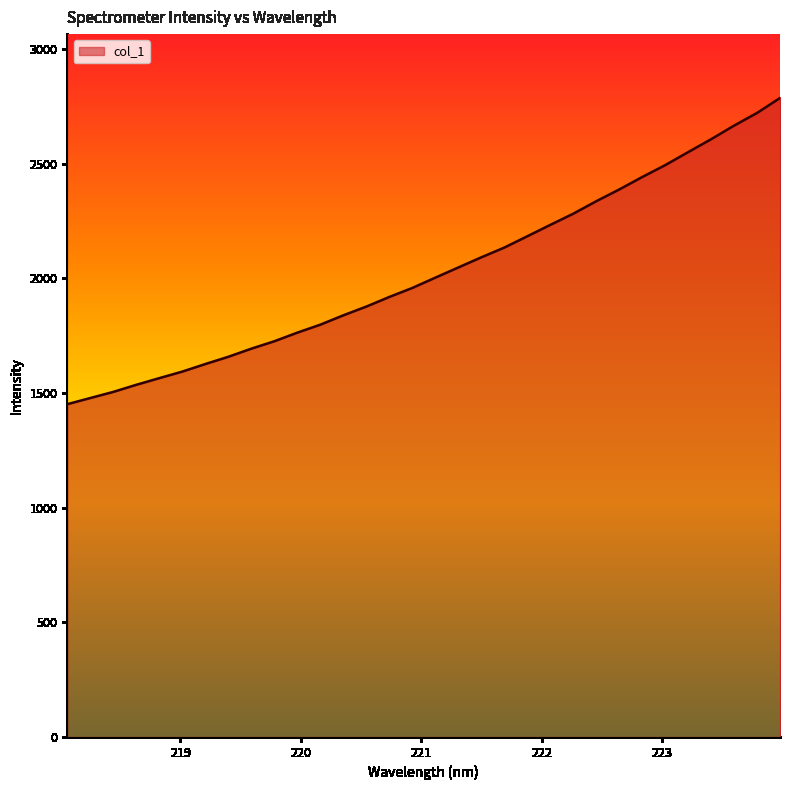

Does the chart have visible grid lines?

No